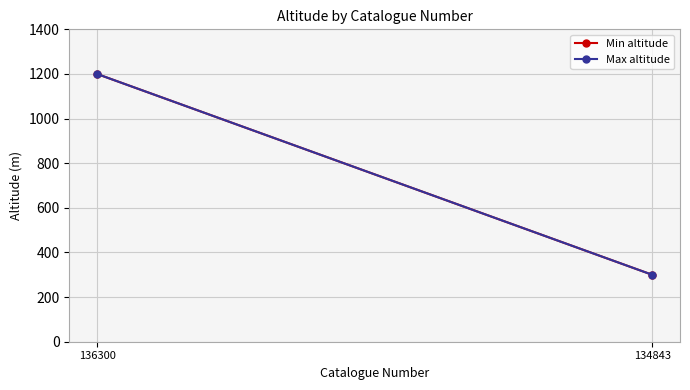

What are all the series names shown in the legend?

Min altitude, Max altitude